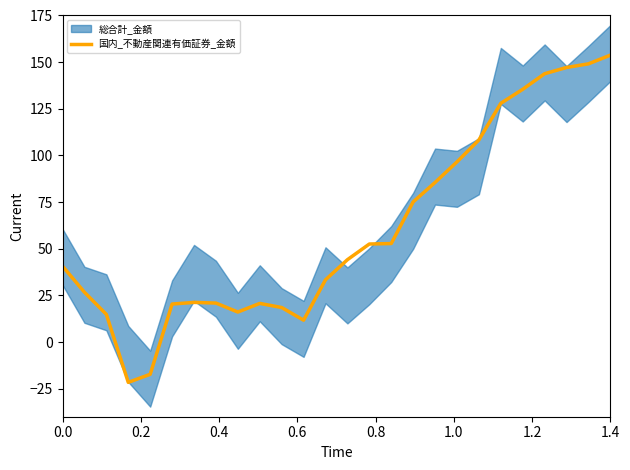

What is the lowest value of the 国内_不動産関連有価証券_金額 series?

-21.6